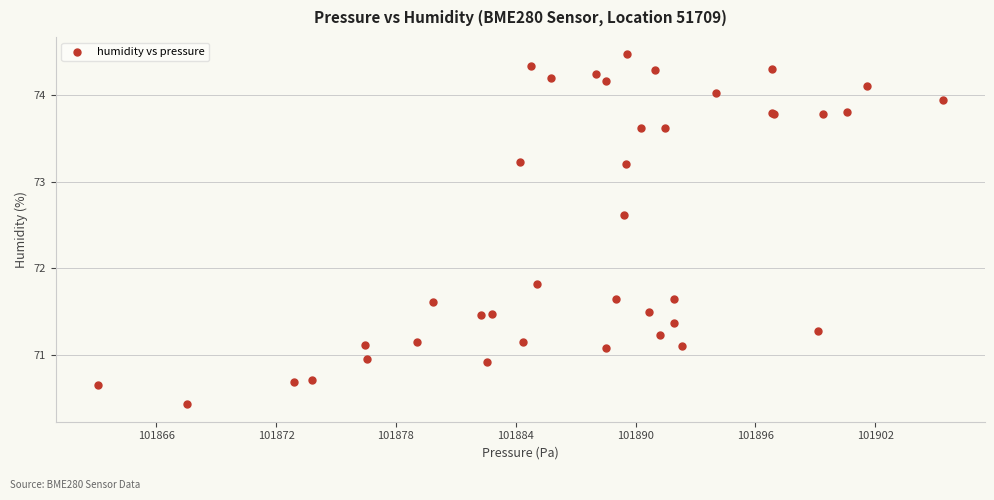

What Y value in the scatter plot is closest to 72?

71.8